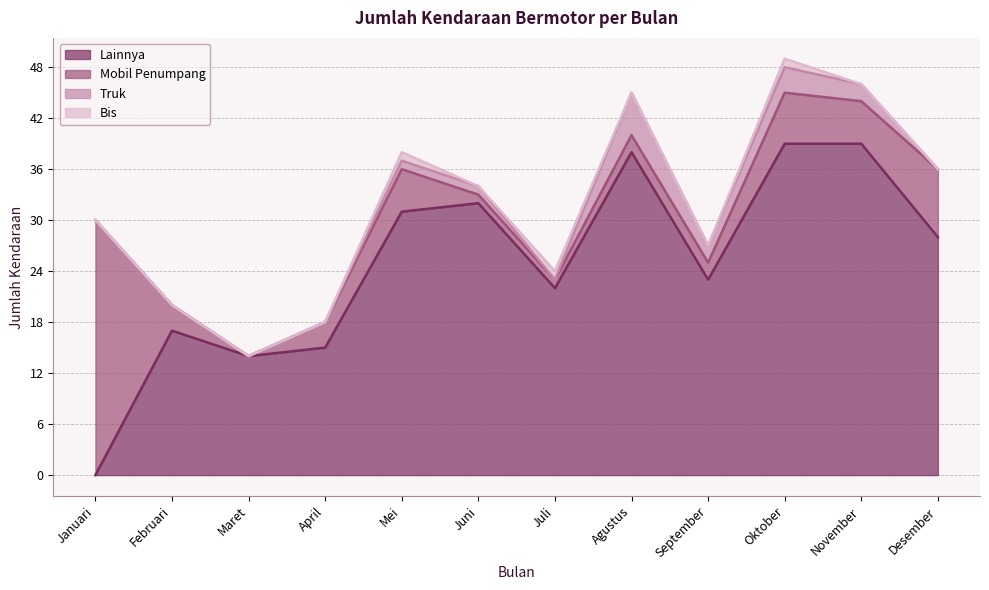

What is the difference between the maximum and minimum values in the Lainnya (line) series?

39